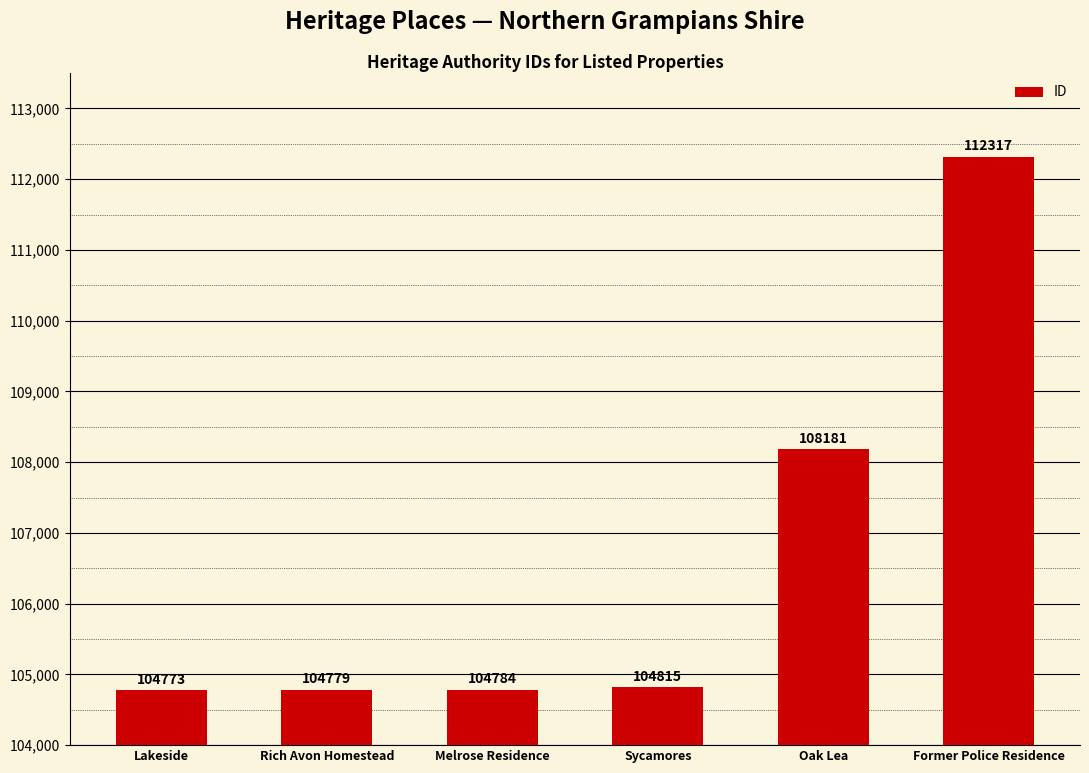

Rank the categories by value from lowest to highest.

Lakeside, Rich Avon Homestead, Melrose Residence, Sycamores, Oak Lea, Former Police Residence